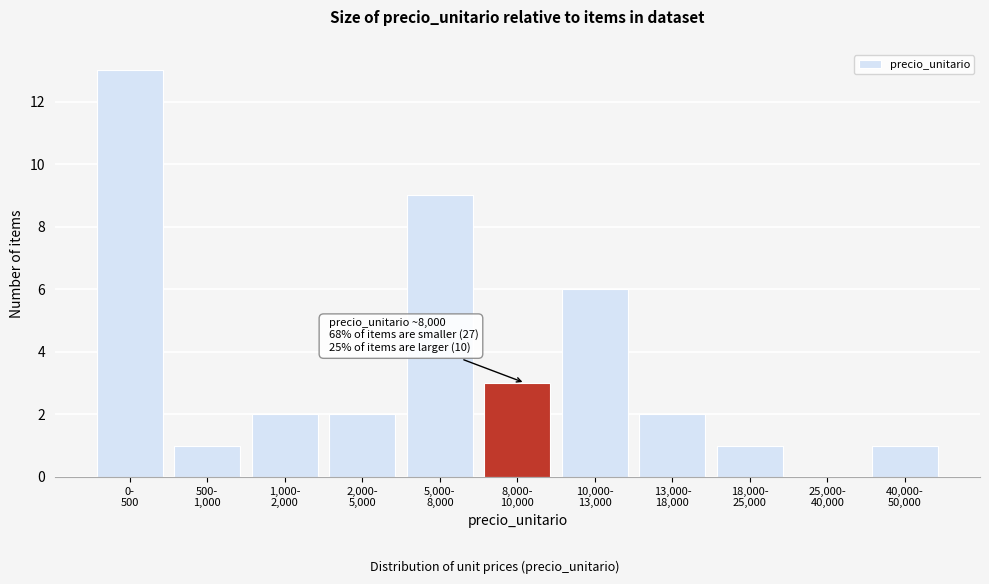

How many data points does each series have?

11